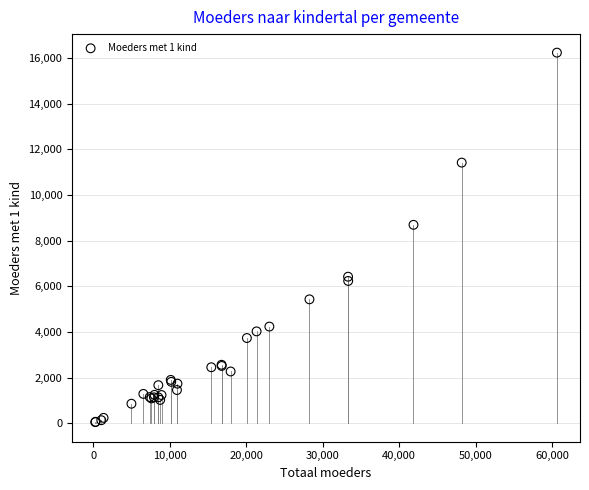

What Y value in the scatter plot is closest to 8139?

8689